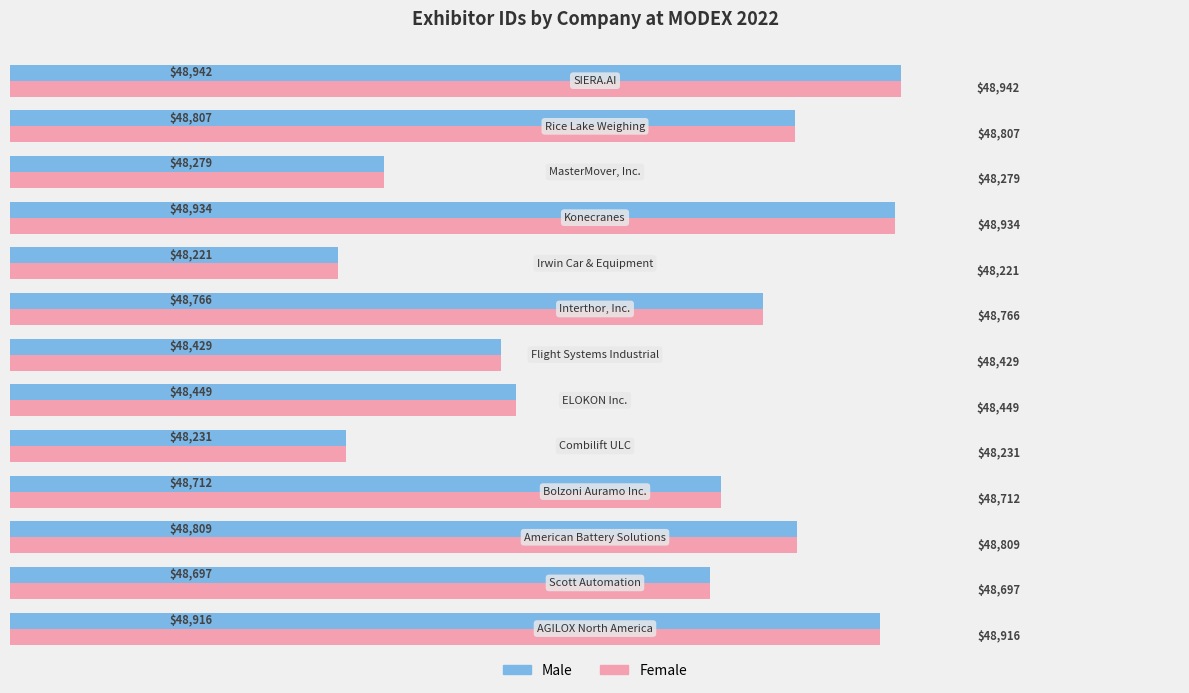

What is the lowest value of the Female series?

48221